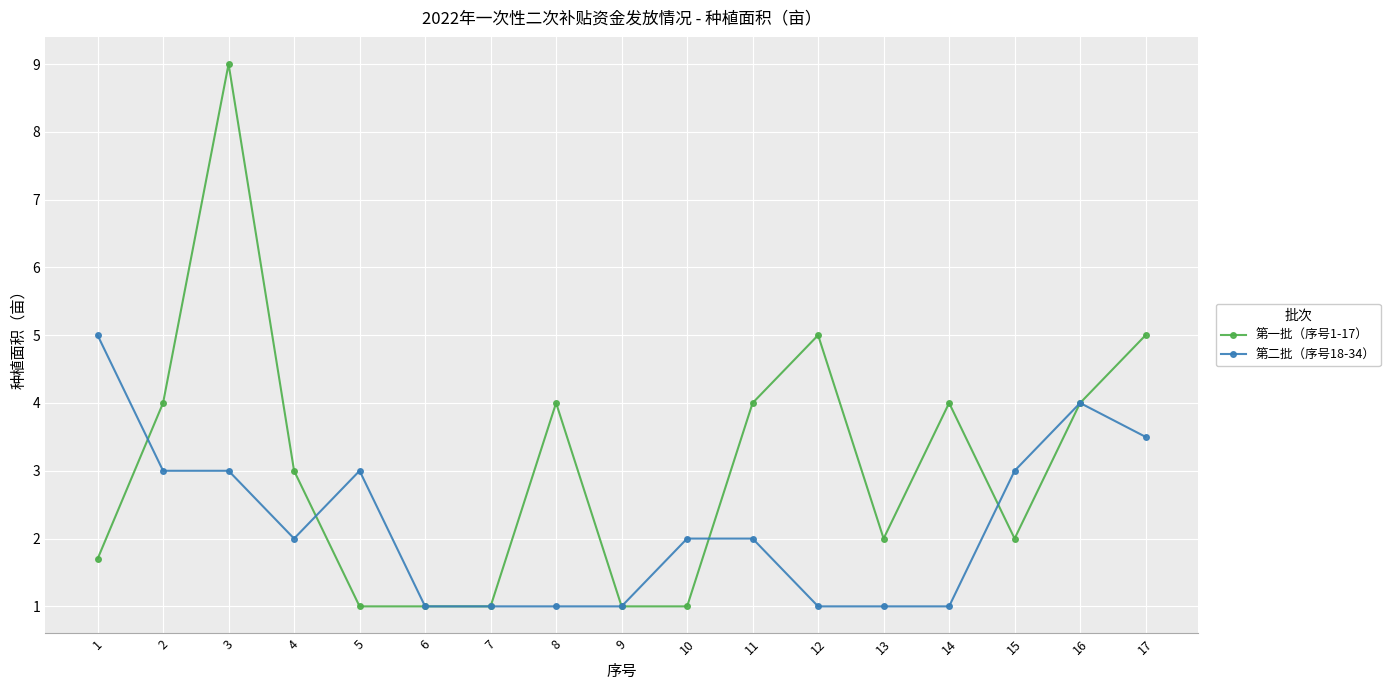

At how many categories does at least one series exceed 6?

1